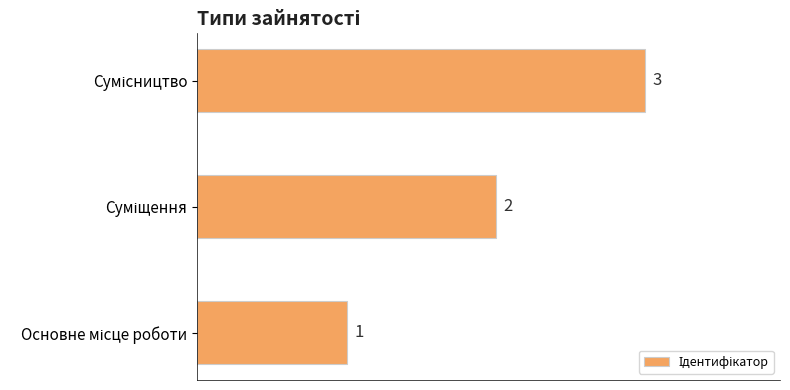

What is the smallest value displayed?

1